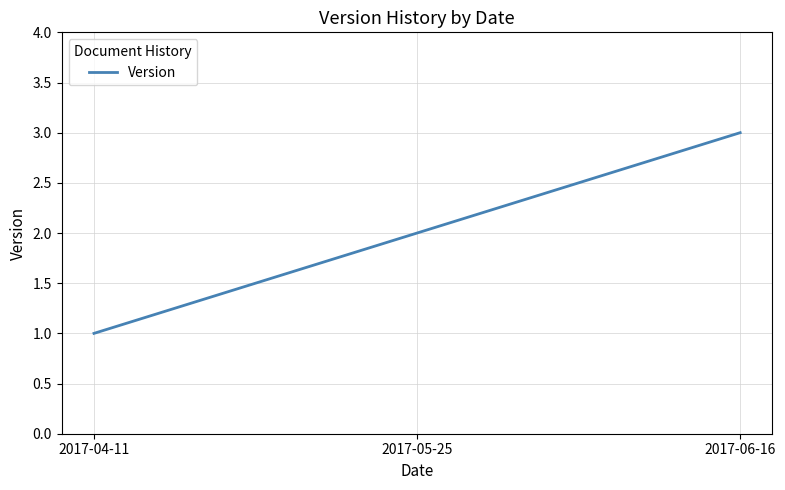

What is the average value?

2